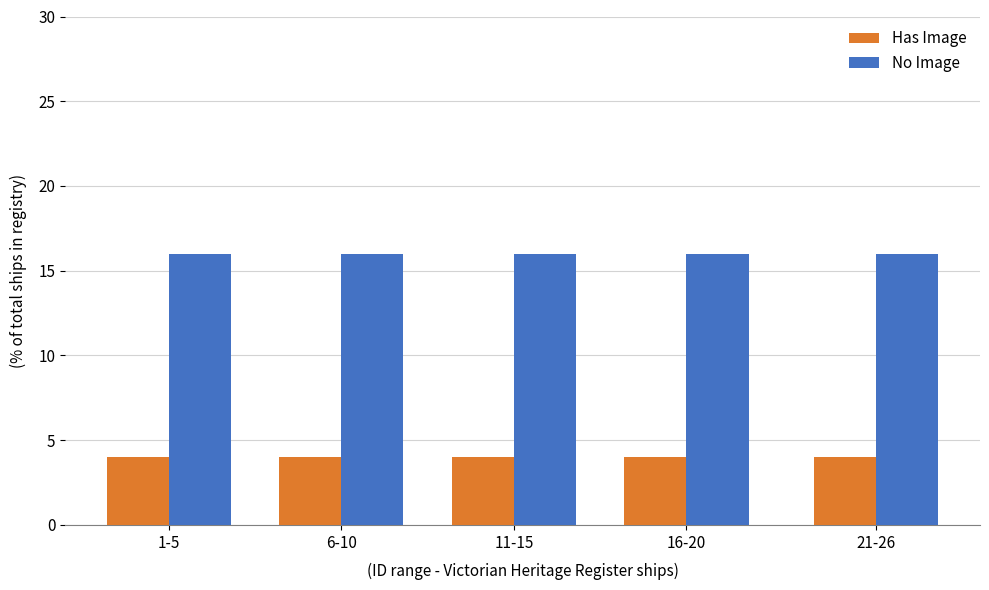

True or false: Has Image has a value of 4 at 11-15.

True